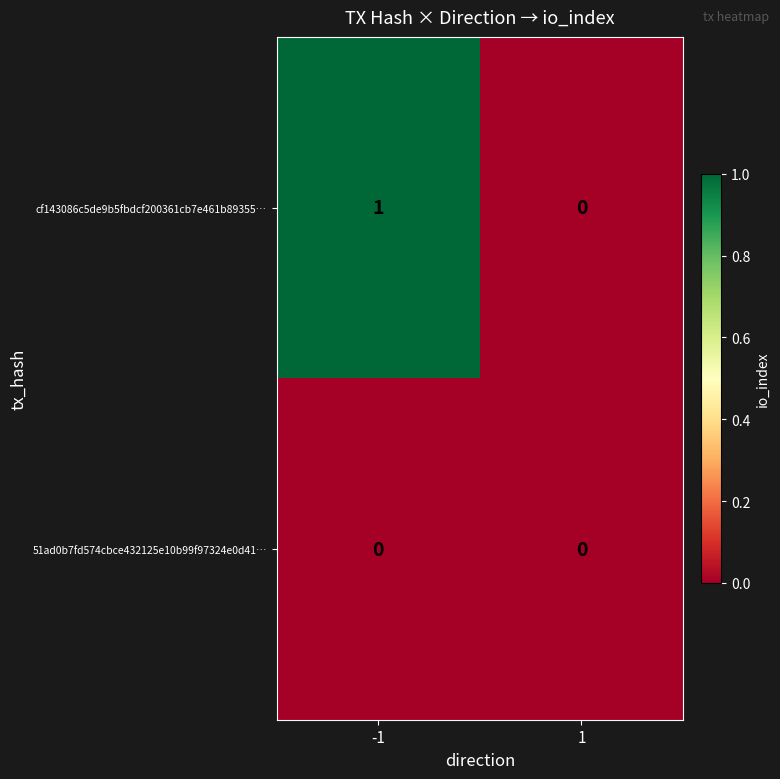

Which series has the largest total across all categories?

cf143086c5de9b5fbdcf200361cb7e461b89355…